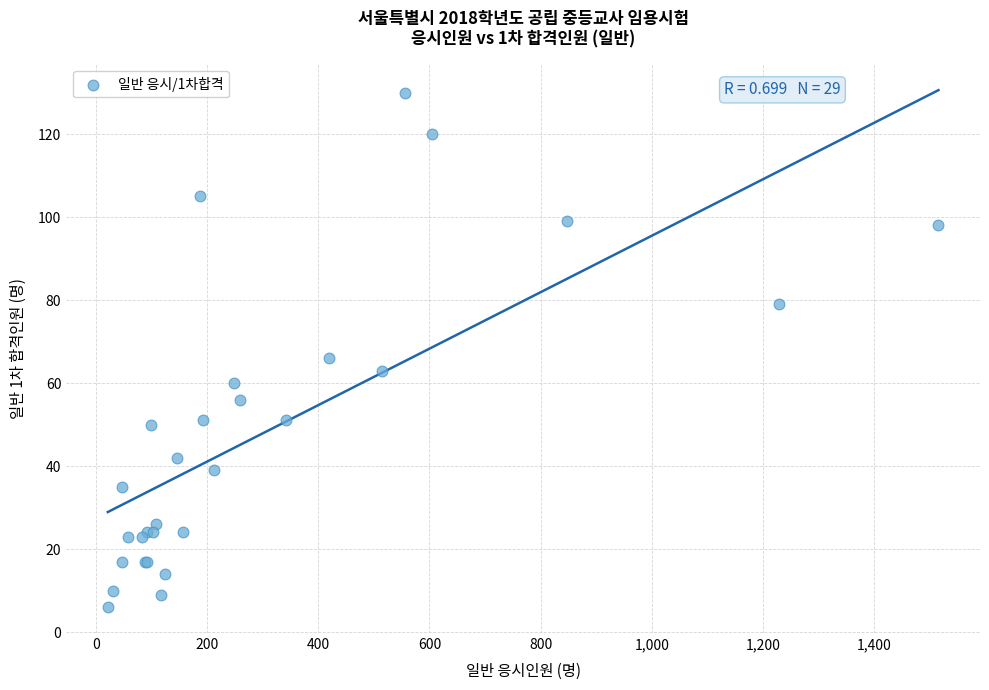

What Y value in the scatter plot is closest to 68?

66